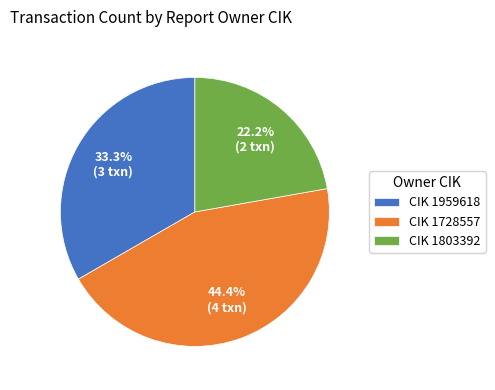

Does CIK 1728557 account for over 50% of the chart?

No